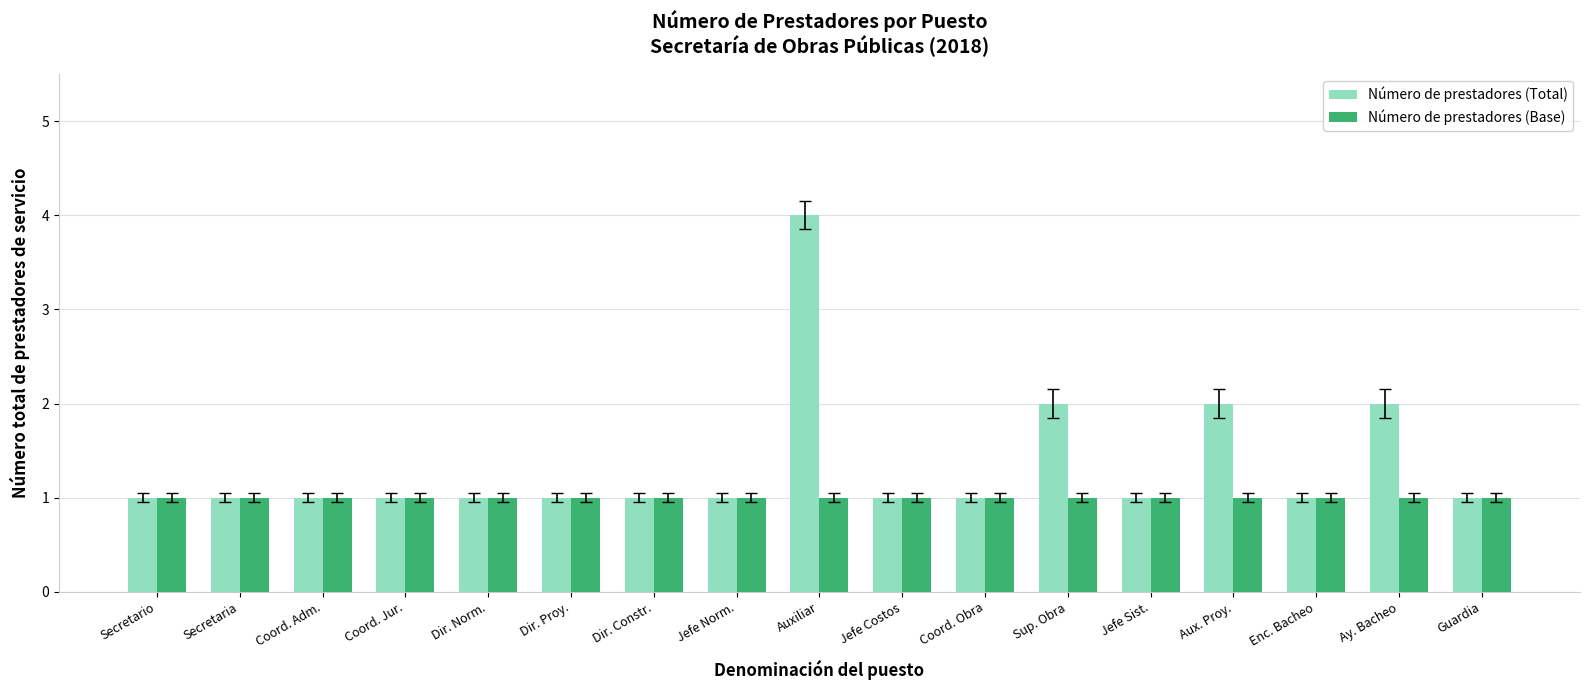

Which category has the highest value across all series?

Auxiliar